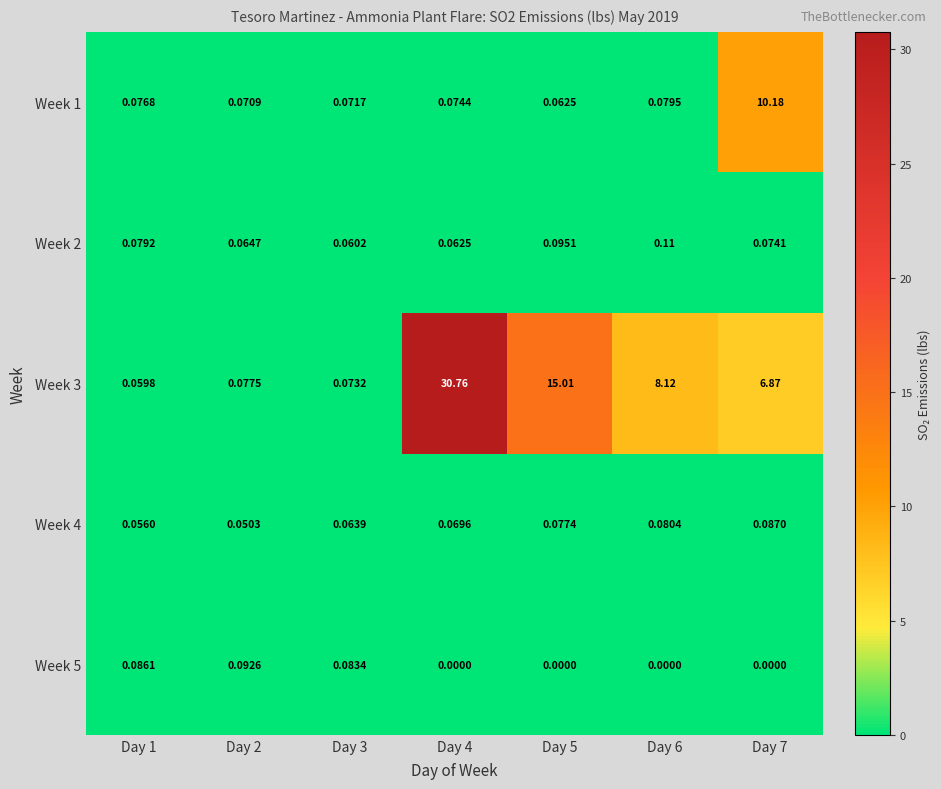

Is the value of Week 3 at Day 2 greater than the value of Week 4 at Day 6?

No